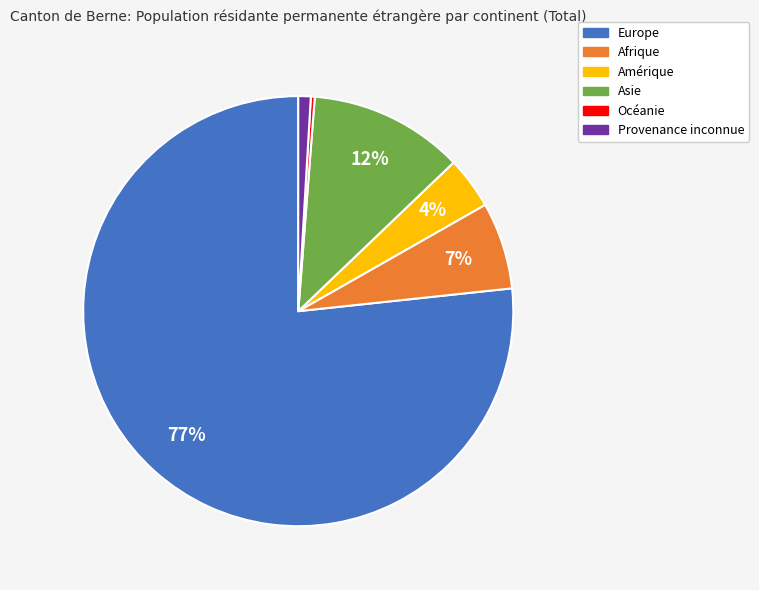

Is there any slice that represents more than half of the pie?

Yes